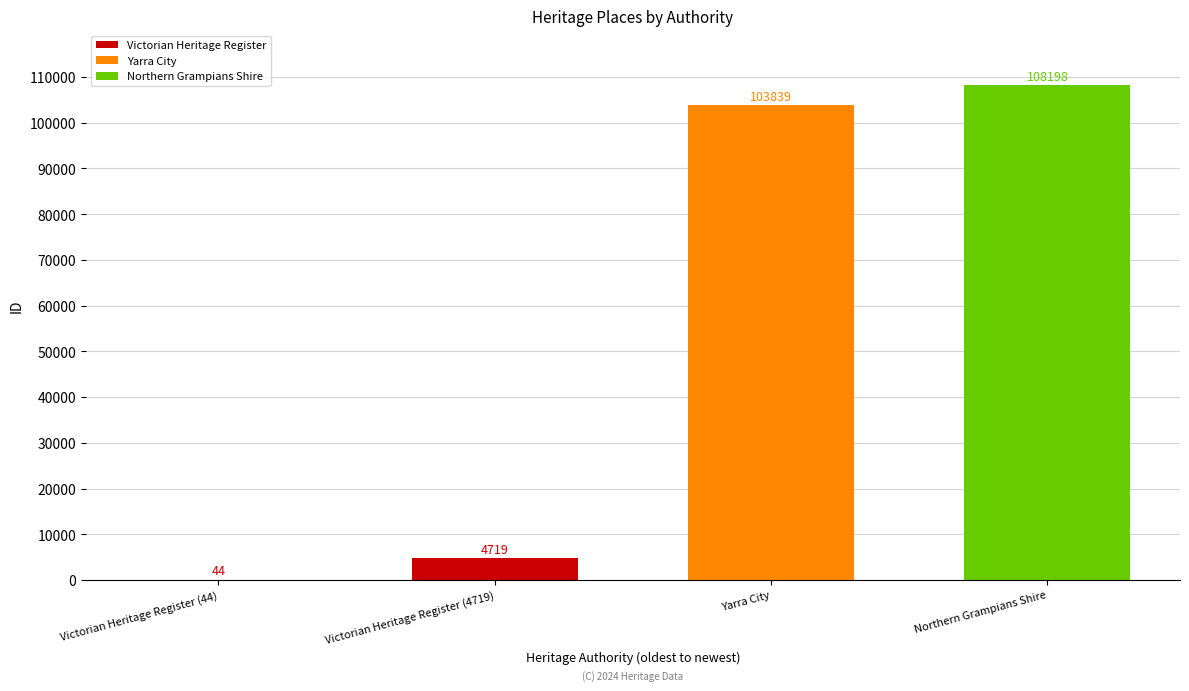

The chart shows a value of 141148 at Northern Grampians Shire. True or false?

False